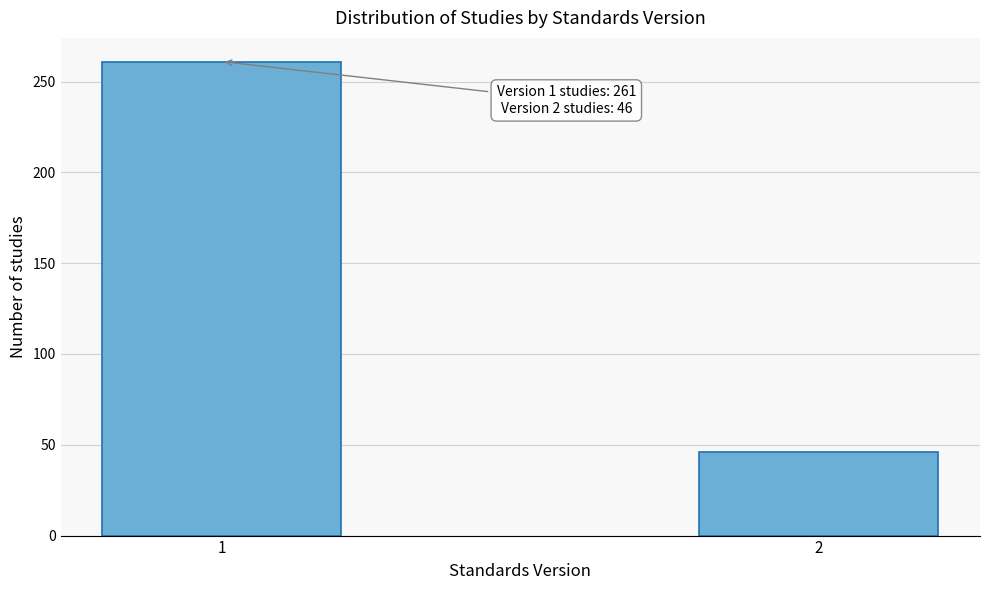

Reading right to left, extract all data points from this chart.

46	261